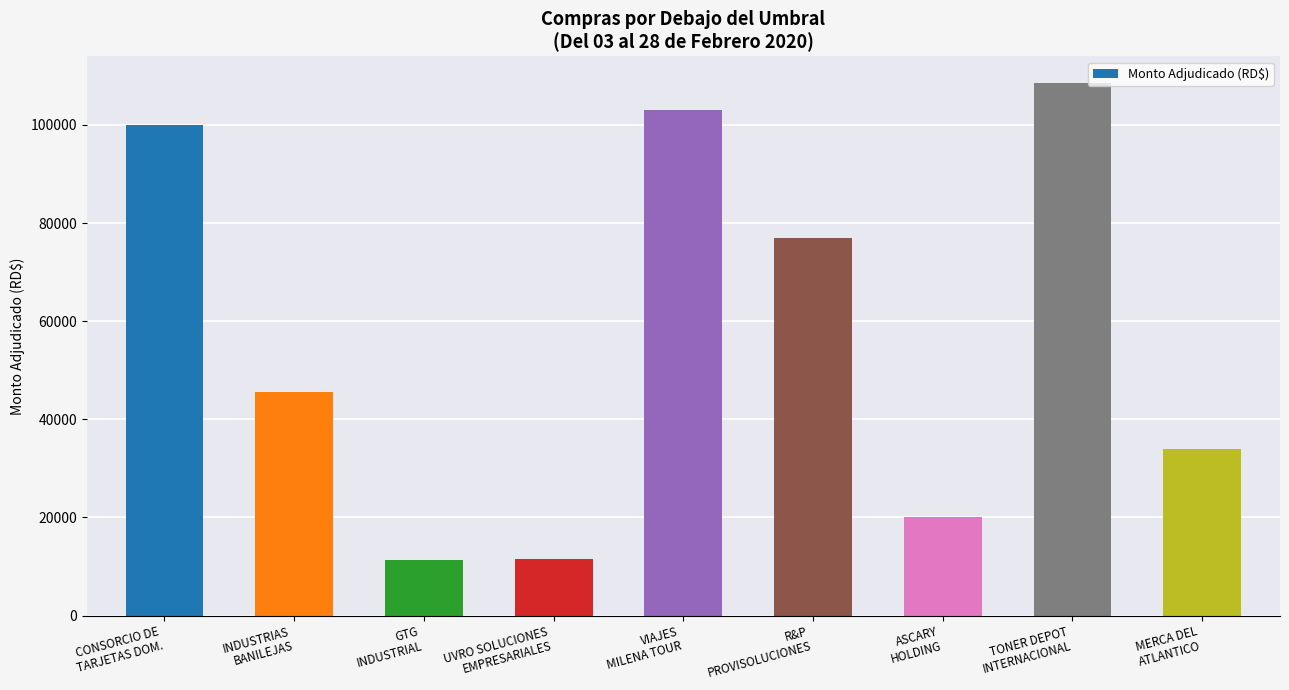

What is the difference between the maximum and second lowest values?

96960.0